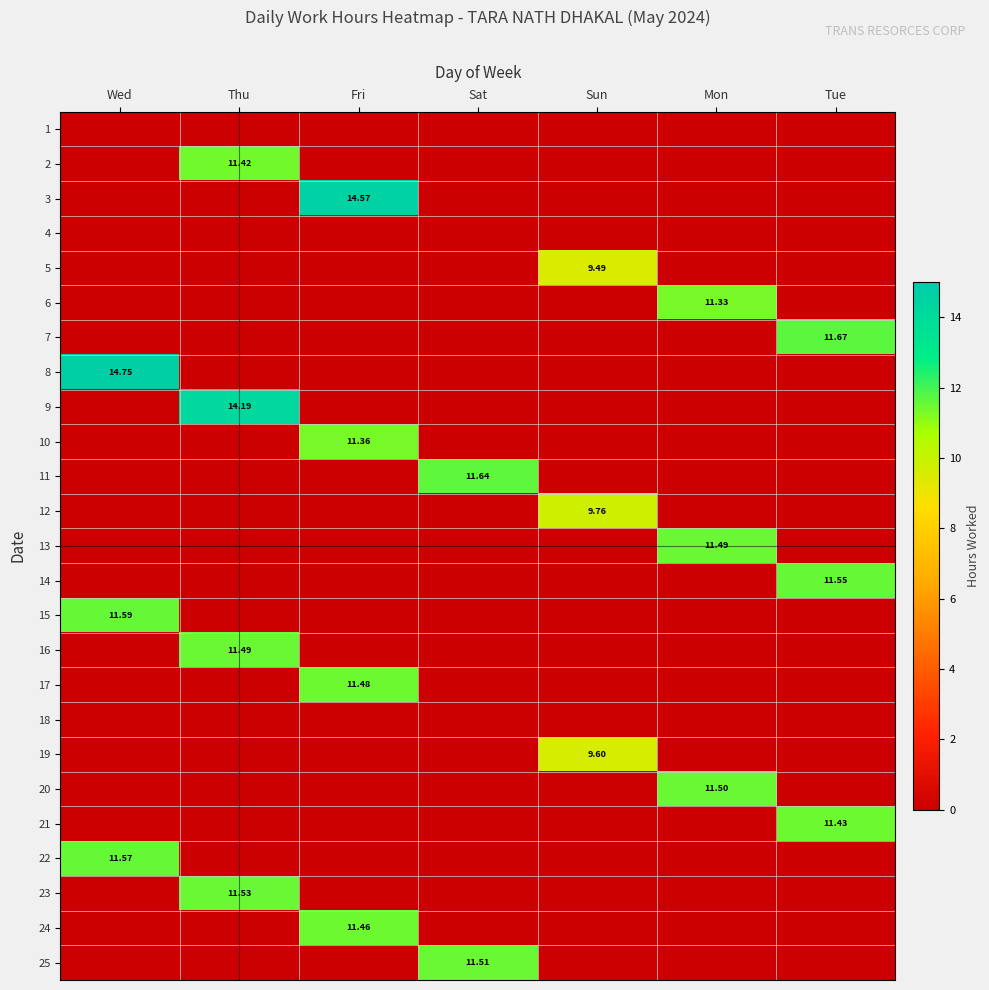

Is the value of 2 at Mon greater than the value of 8 at Thu?

No